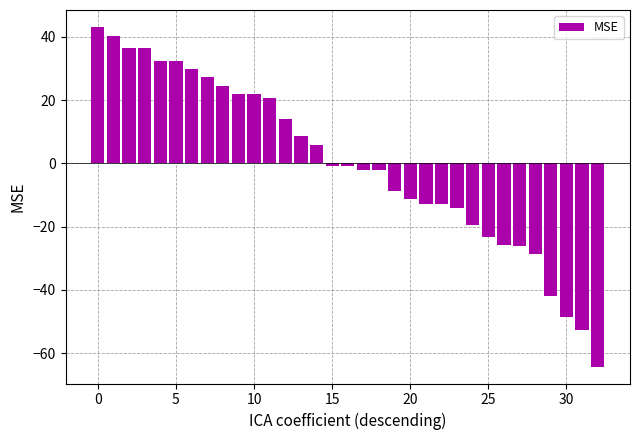

What is the maximum value shown in the chart?

43.1